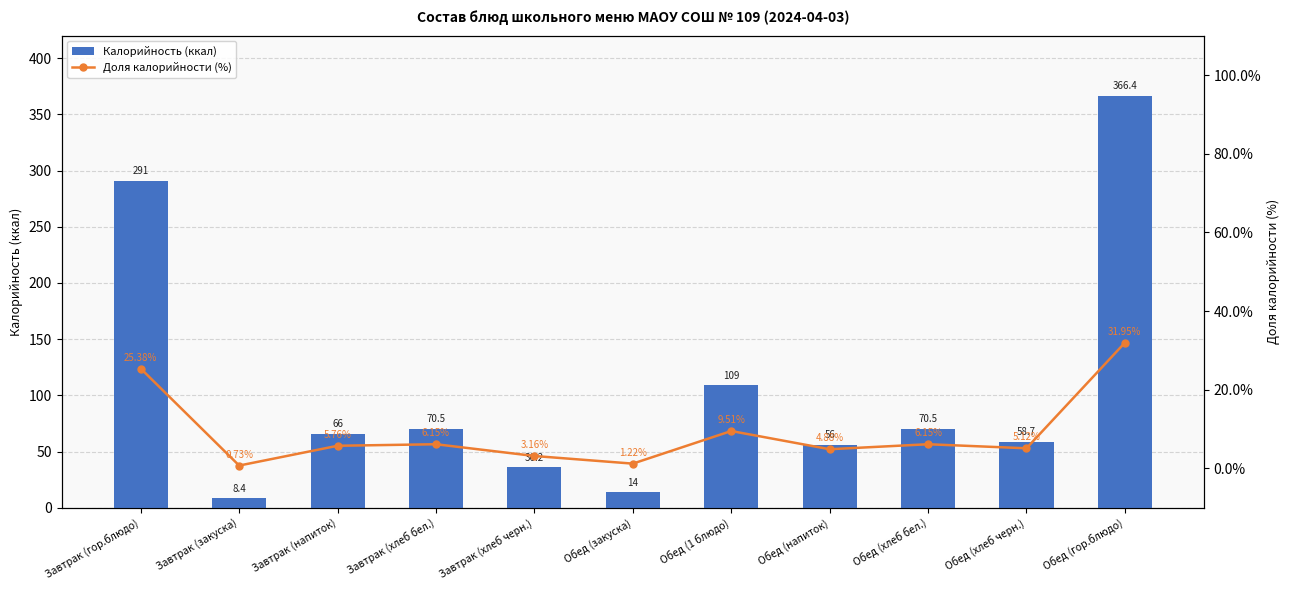

What is the sum of all Доля калорийности (%) values?

100.0